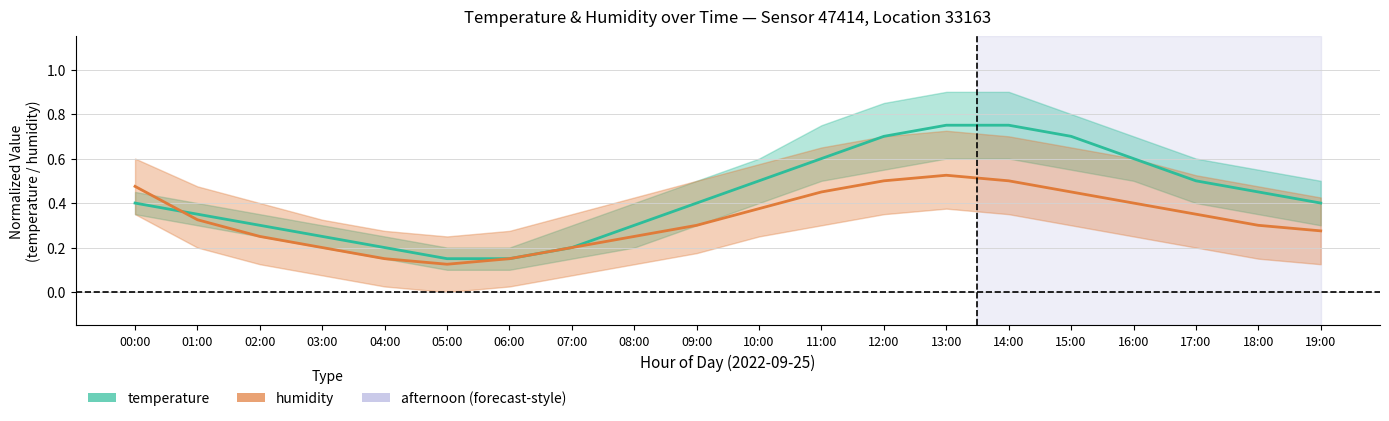

Which series changed the most between 04:00 and 17:00?

temperature